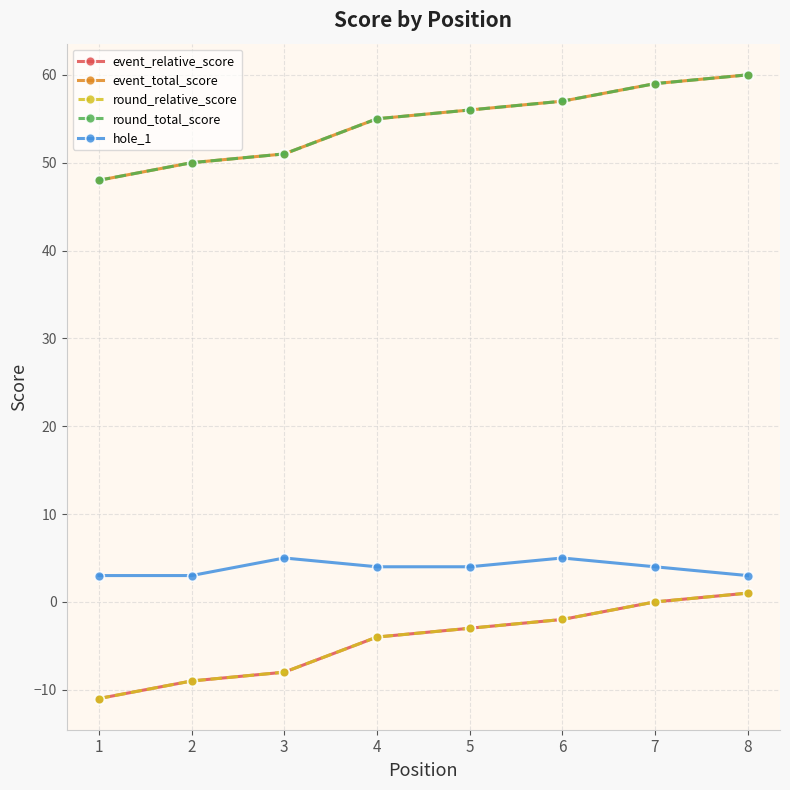

Reading left to right, what are all the values shown in this chart?

event_relative_score: -11	-9	-8	-4	-3	-2	0	1
event_total_score: 48	50	51	55	56	57	59	60
round_relative_score: -11	-9	-8	-4	-3	-2	0	1
round_total_score: 48	50	51	55	56	57	59	60
hole_1: 3	3	5	4	4	5	4	3